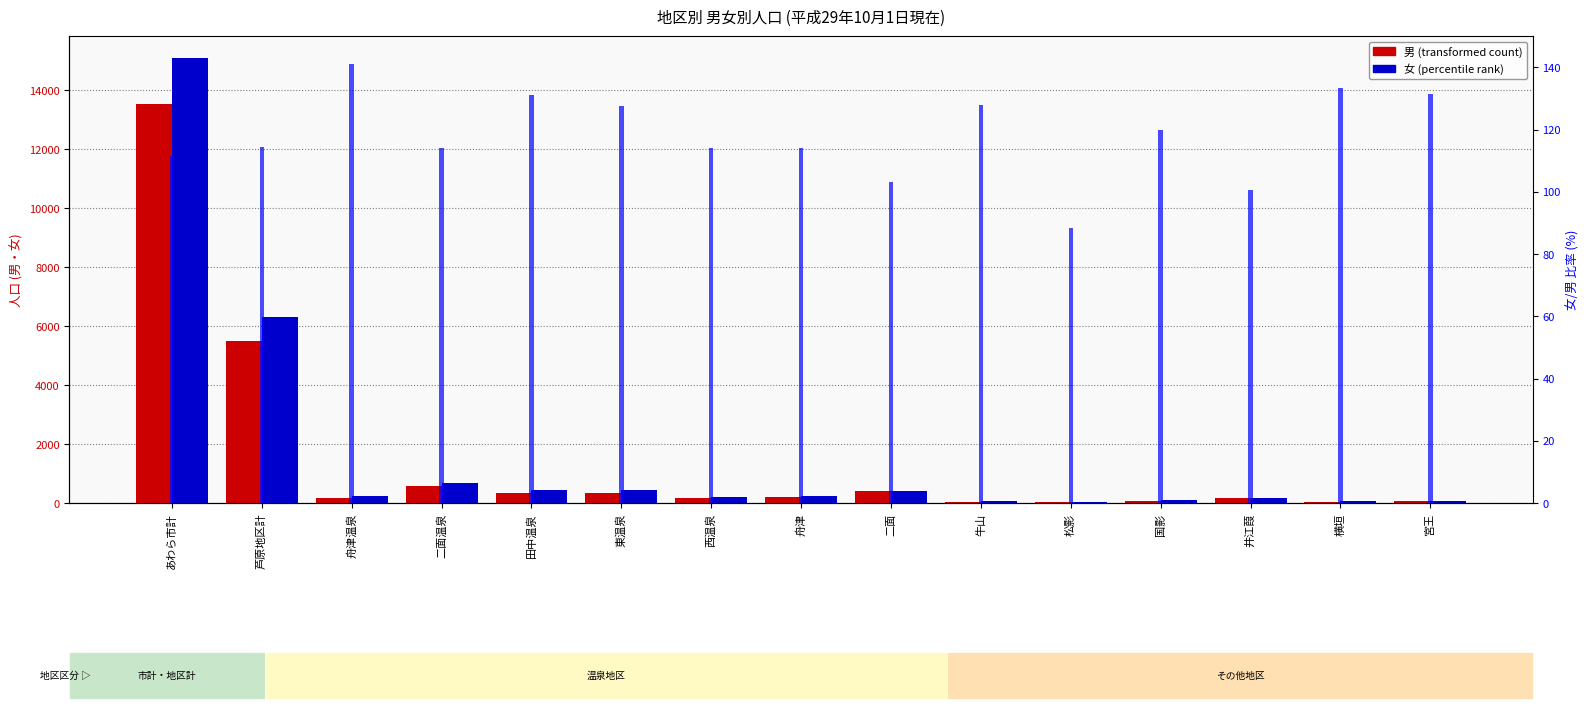

Which series changed the most between 牛山 and 国影?

女